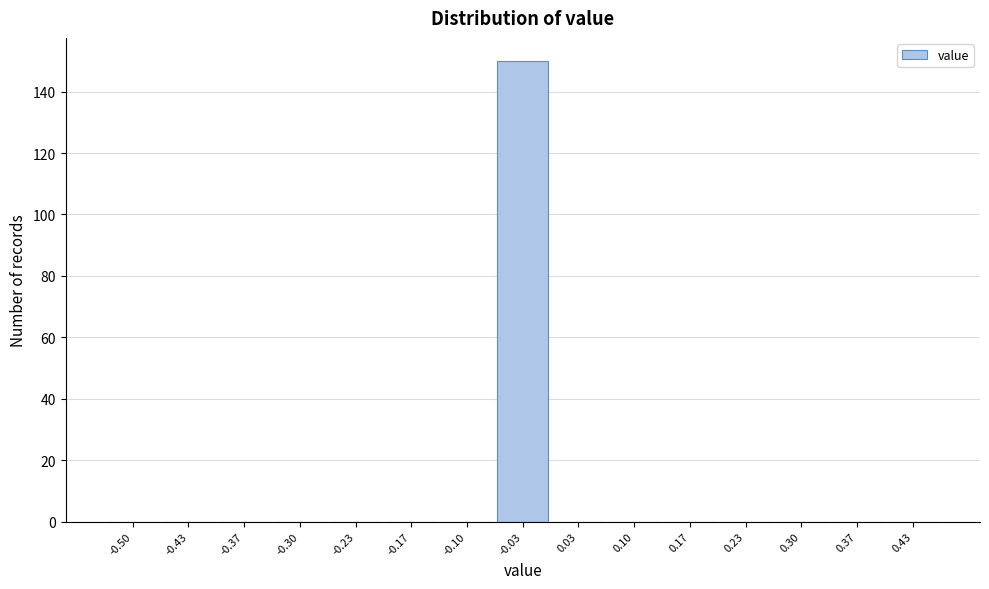

Reading left to right, transcribe all the data shown in this chart.

-0.50=0	-0.43=0	-0.37=0	-0.30=0	-0.23=0	-0.17=0	-0.10=0	-0.03=150	0.03=0	0.10=0	0.17=0	0.23=0	0.30=0	0.37=0	0.43=0